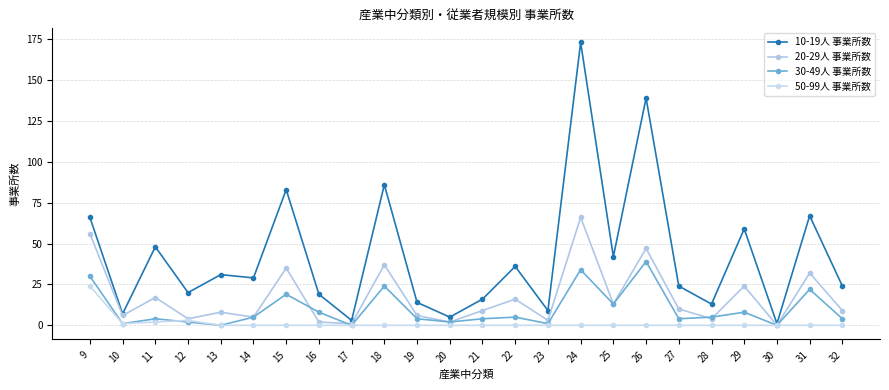

Which category has the highest value across all series?

24